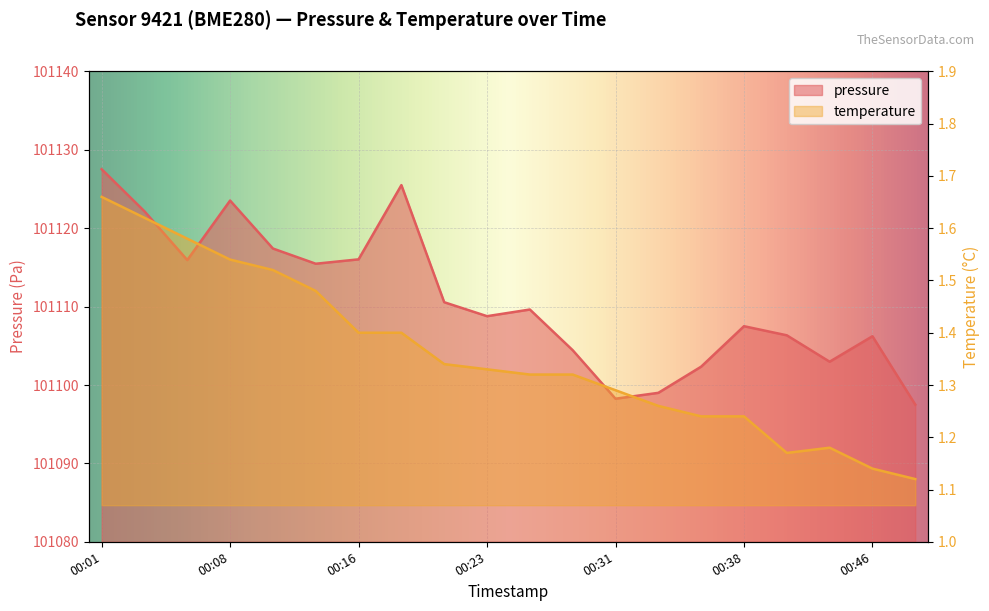

What is the difference between the highest and lowest values at 00:41?

101105.2